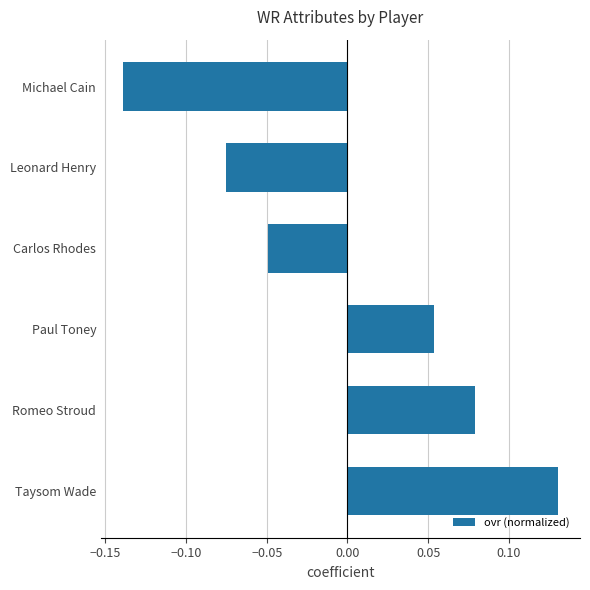

List the labels in order of value, smallest first.

Michael Cain, Leonard Henry, Carlos Rhodes, Paul Toney, Romeo Stroud, Taysom Wade